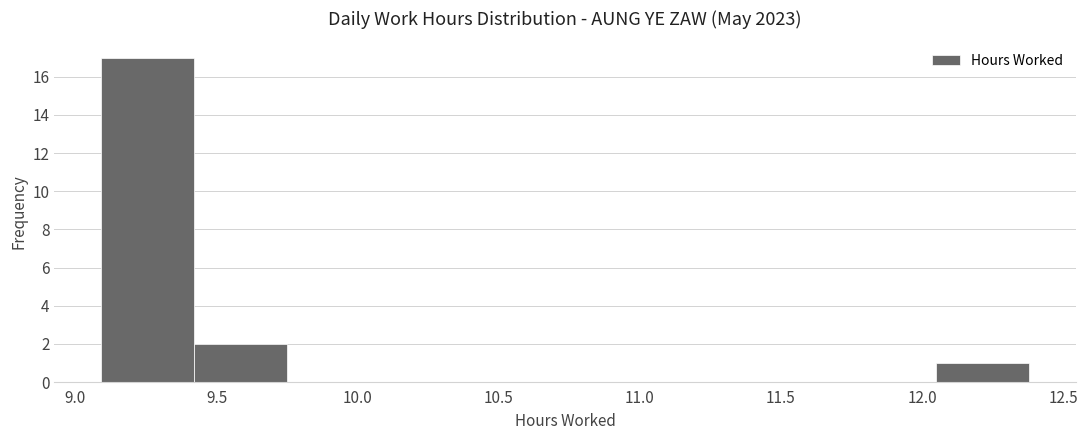

How tall is the bar that spans 12.05 to 12.40 on the x-axis? Neither the bar edges nor the heights are printed on the chart, so give them approximately, as read against the axes.

1